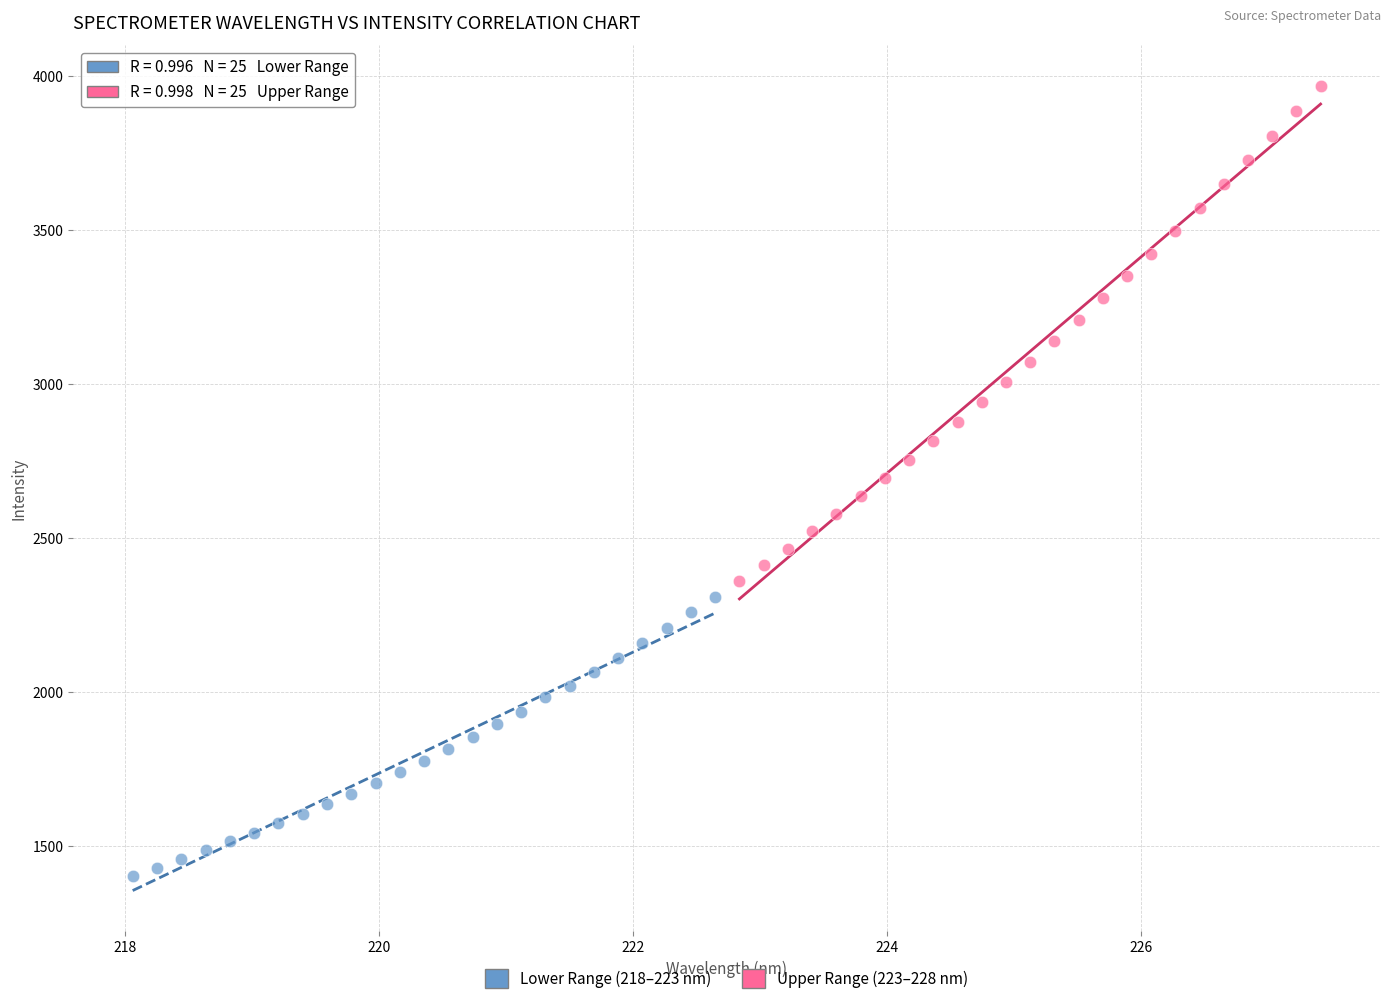

Which series reaches the maximum Y coordinate?

Upper Range (223–228 nm)